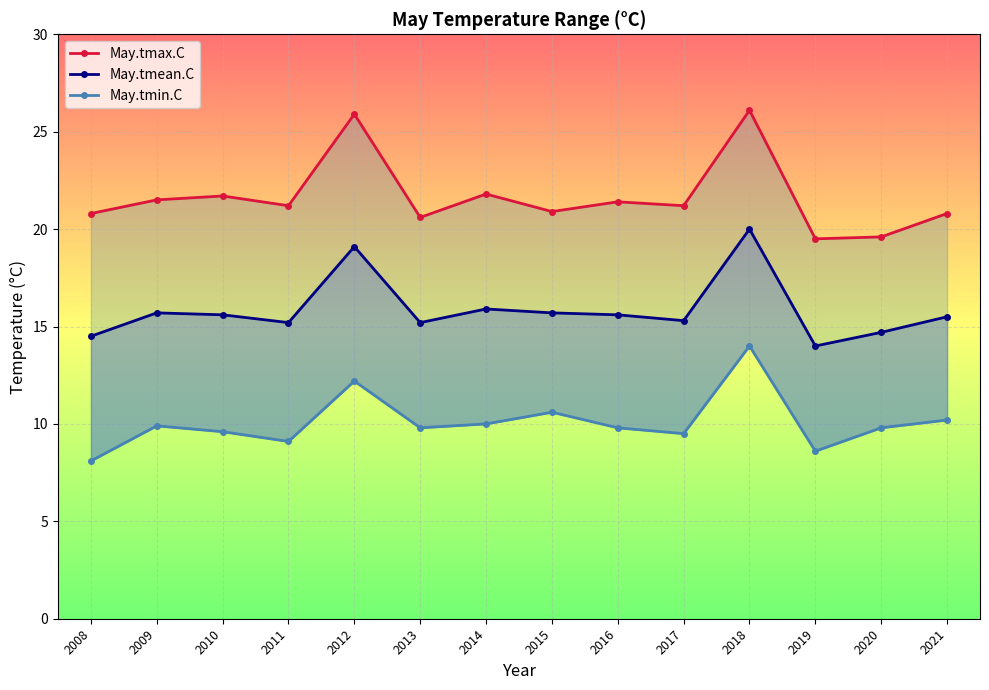

Reading right to left, what are all the values shown in this chart?

May.tmax.C: 20.8	19.6	19.5	26.1	21.2	21.4	20.9	21.8	20.6	25.9	21.2	21.7	21.5	20.8
May.tmean.C: 15.5	14.7	14.0	20.0	15.3	15.6	15.7	15.9	15.2	19.1	15.2	15.6	15.7	14.5
May.tmin.C: 10.2	9.8	8.6	14.0	9.5	9.8	10.6	10.0	9.8	12.2	9.1	9.6	9.9	8.1